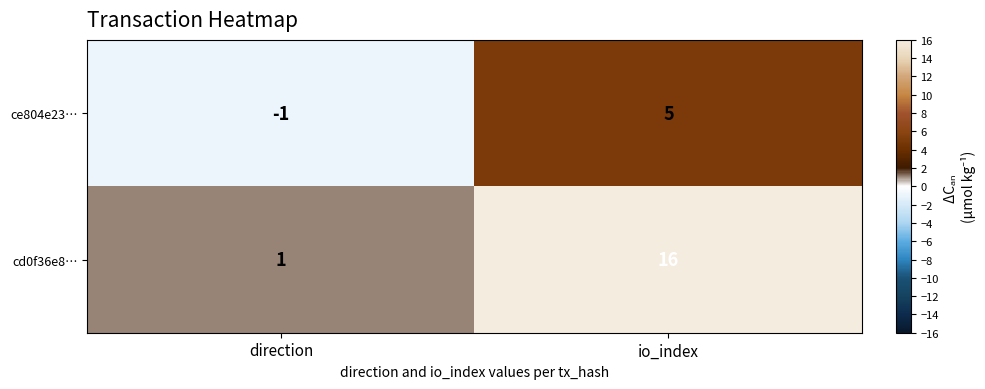

At which label does cd0f36e8… reach its minimum?

direction